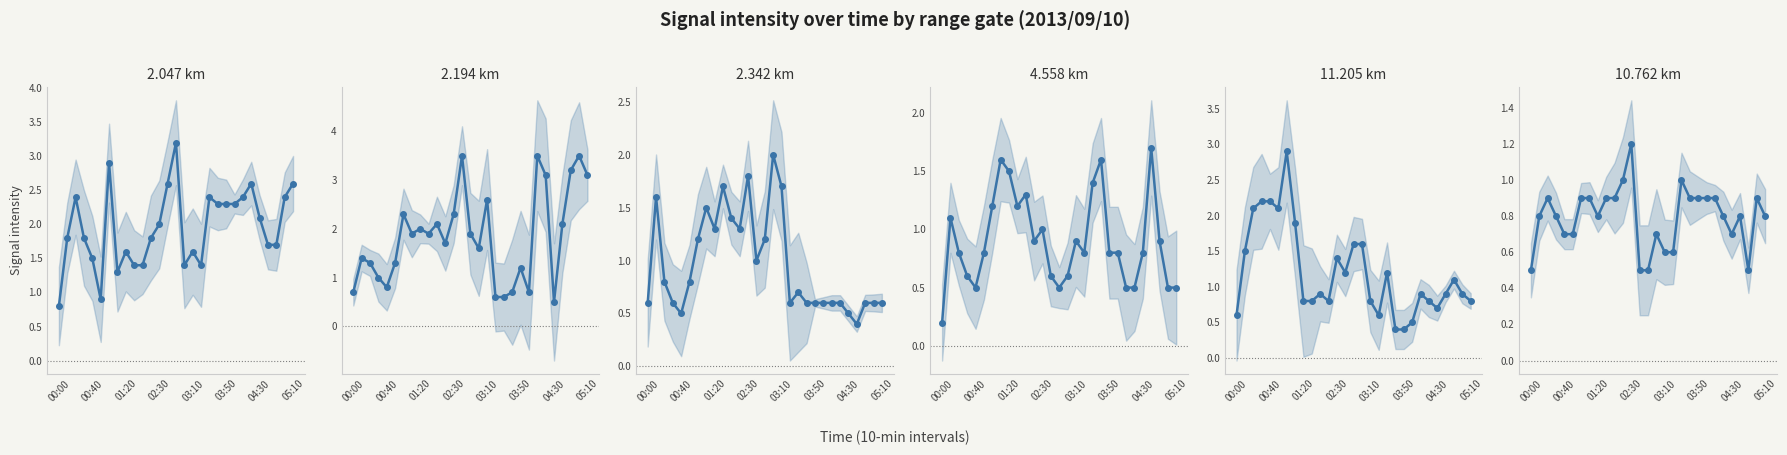

Which series changed the most between 05:10 and 9?

11.205 km